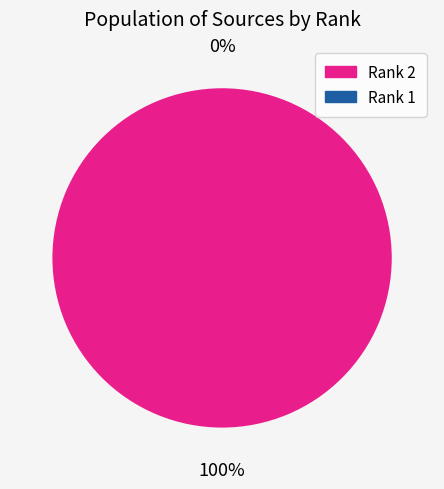

Which category has the smallest portion of the pie?

Rank 1